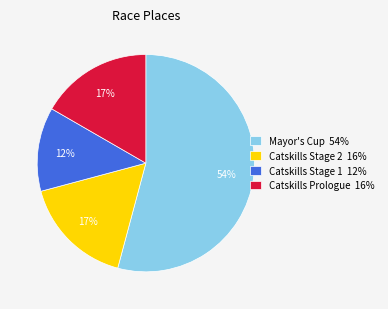

Combined, do Catskills Stage 2 16% and Catskills Prologue 16% account for over 50%?

No